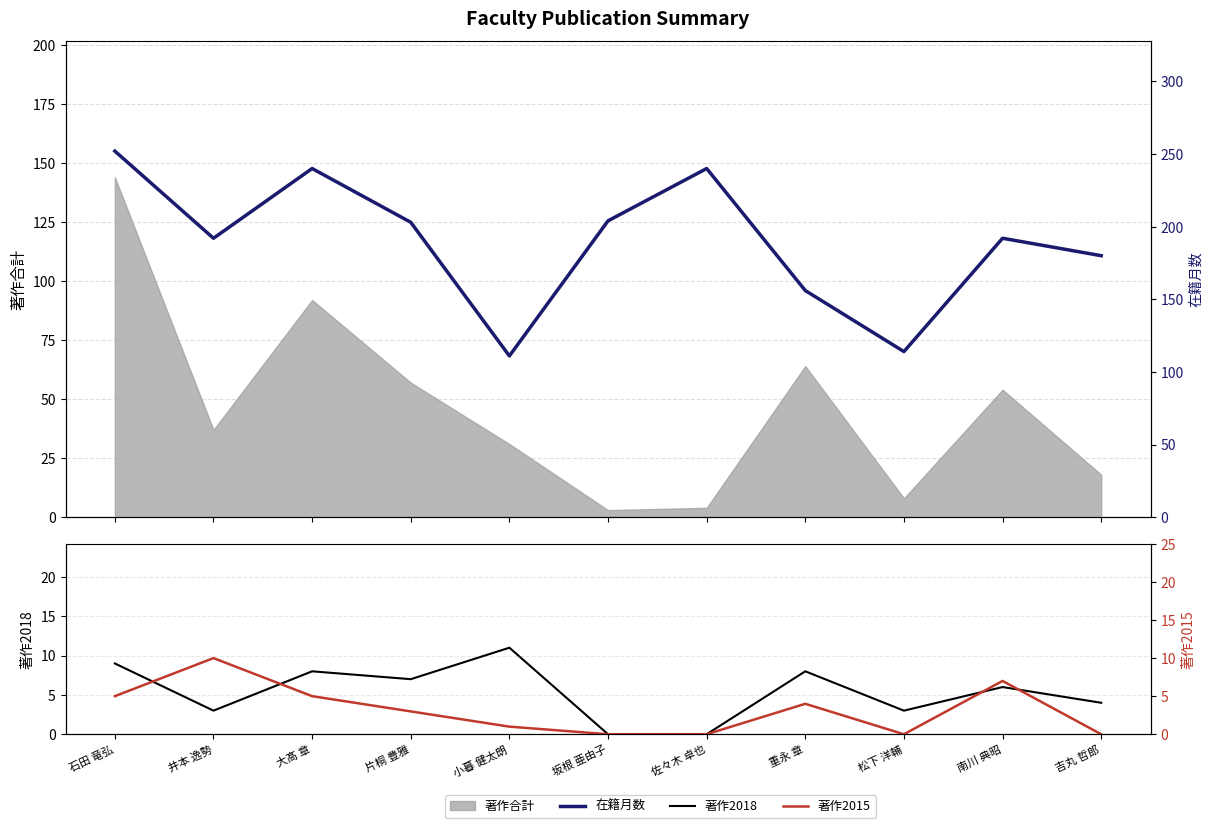

What is the maximum value shown in the chart?

252